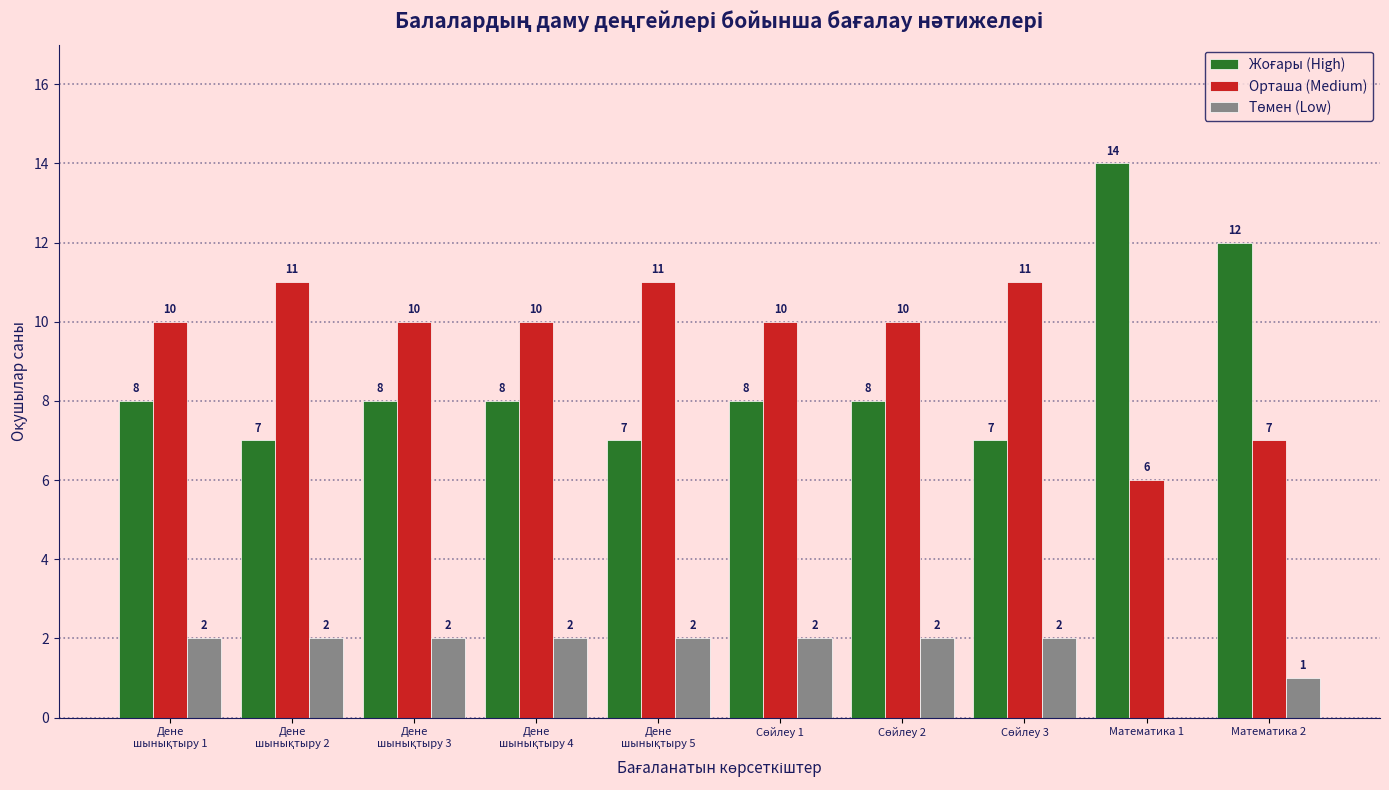

Are the bars grouped side by side (vs. stacked)?

Yes